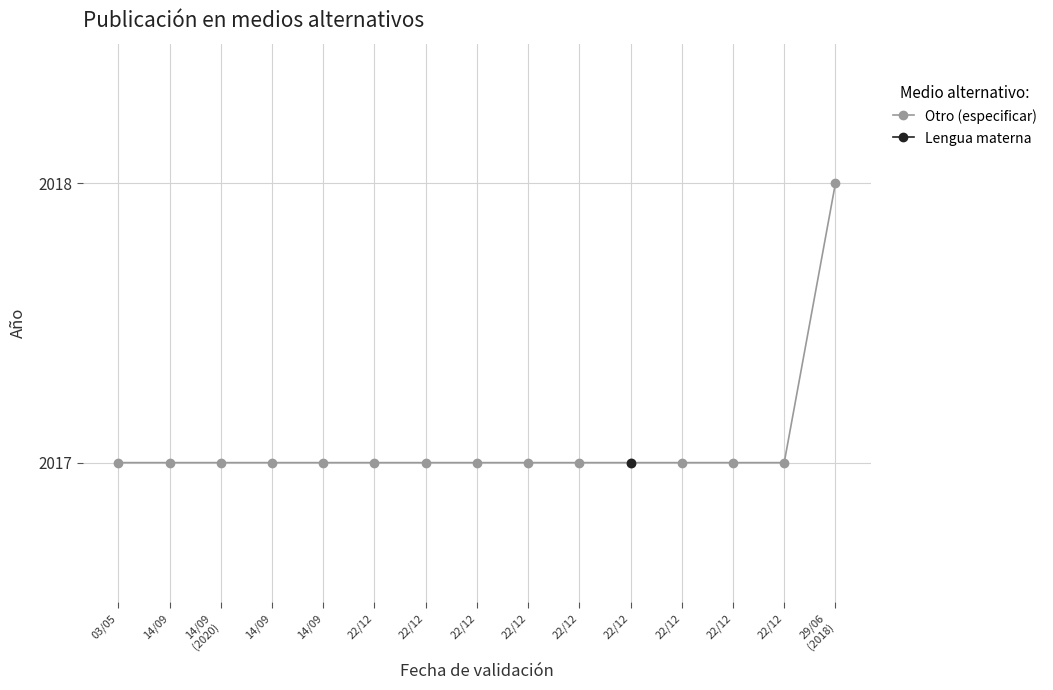

Rank the categories by value from highest to lowest.

29/06
(2018), 03/05, 14/09, 14/09
(2020), 14/09, 14/09, 22/12, 22/12, 22/12, 22/12, 22/12, 22/12, 22/12, 22/12, 22/12